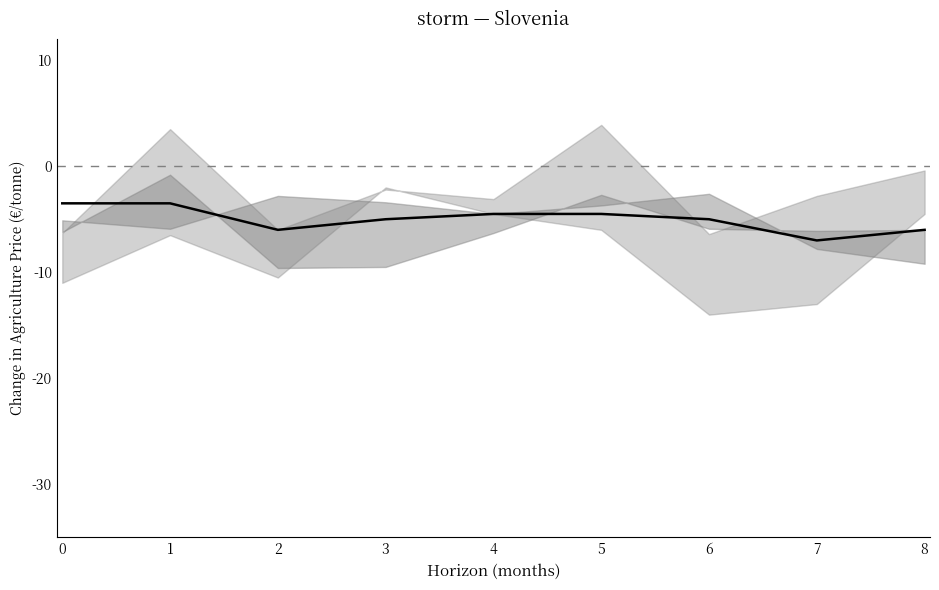

How many points are lower than both their immediate neighbors (excluding endpoints)?

2